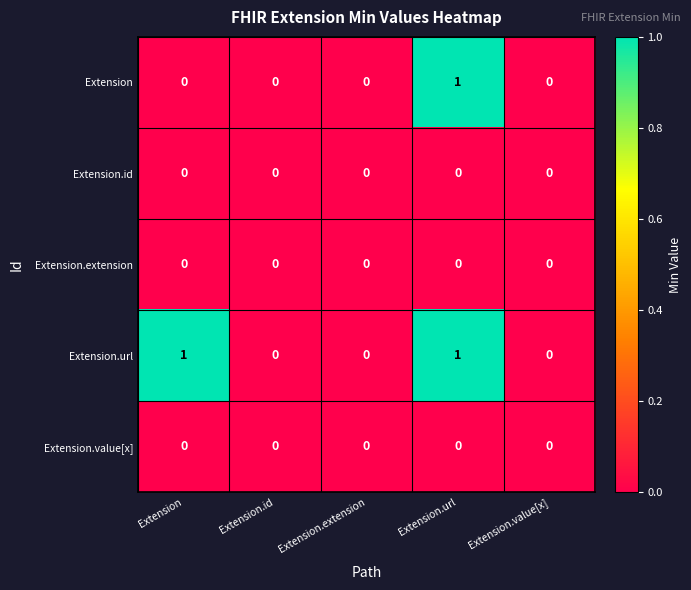

What is the greatest value displayed?

1